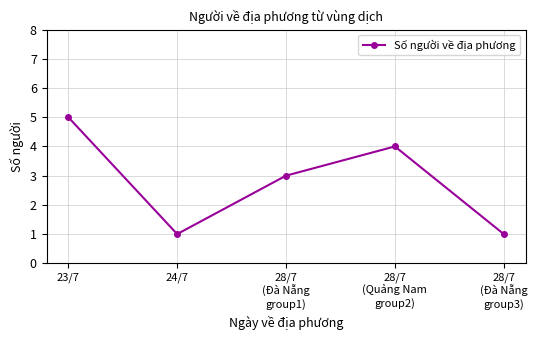

What is the greatest value displayed?

5